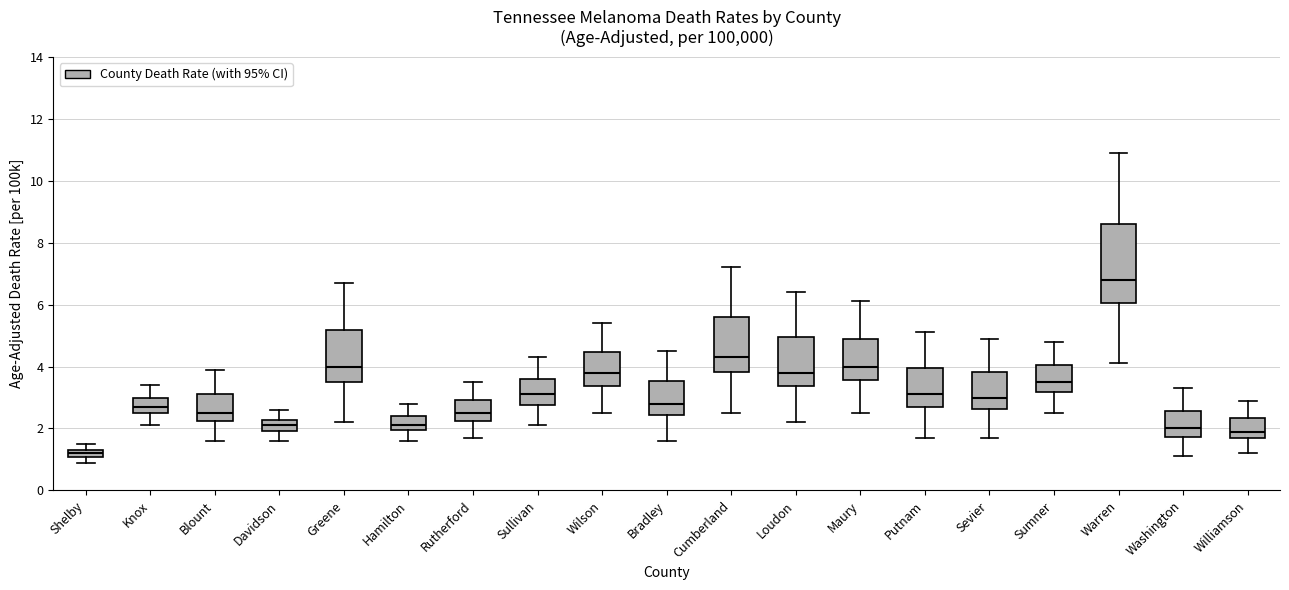

Which box has the lowest median line?

Shelby